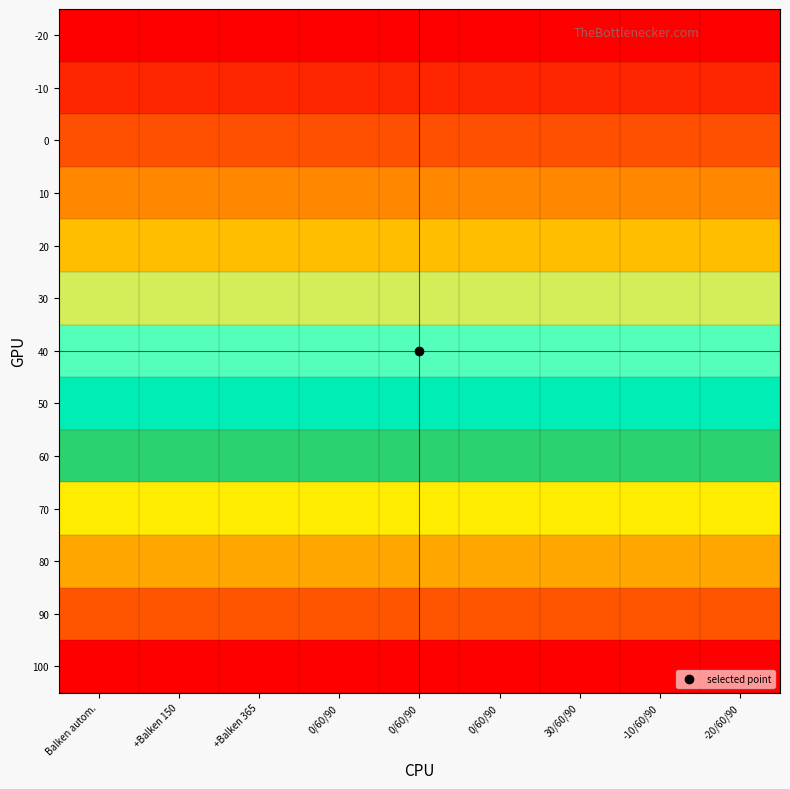

Reading left to right, extract all data points from this chart.

-20: Balken autom.=-20	+Balken 150=-20	+Balken 365=-20	0/60/90=-20	0/60/90=-20	0/60/90=-20	30/60/90=-20	-10/60/90=-20	-20/60/90=-20
-10: Balken autom.=-10	+Balken 150=-10	+Balken 365=-10	0/60/90=-10	0/60/90=-10	0/60/90=-10	30/60/90=-10	-10/60/90=-10	-20/60/90=-10
0: Balken autom.=0	+Balken 150=0	+Balken 365=0	0/60/90=0	0/60/90=0	0/60/90=0	30/60/90=0	-10/60/90=0	-20/60/90=0
10: Balken autom.=10	+Balken 150=10	+Balken 365=10	0/60/90=10	0/60/90=10	0/60/90=10	30/60/90=10	-10/60/90=10	-20/60/90=10
20: Balken autom.=20	+Balken 150=20	+Balken 365=20	0/60/90=20	0/60/90=20	0/60/90=20	30/60/90=20	-10/60/90=20	-20/60/90=20
30: Balken autom.=30	+Balken 150=30	+Balken 365=30	0/60/90=30	0/60/90=30	0/60/90=30	30/60/90=30	-10/60/90=30	-20/60/90=30
40: Balken autom.=40	+Balken 150=40	+Balken 365=40	0/60/90=40	0/60/90=40	0/60/90=40	30/60/90=40	-10/60/90=40	-20/60/90=40
50: Balken autom.=50	+Balken 150=50	+Balken 365=50	0/60/90=50	0/60/90=50	0/60/90=50	30/60/90=50	-10/60/90=50	-20/60/90=50
60: Balken autom.=60	+Balken 150=60	+Balken 365=60	0/60/90=60	0/60/90=60	0/60/90=60	30/60/90=60	-10/60/90=60	-20/60/90=60
70: Balken autom.=70	+Balken 150=70	+Balken 365=70	0/60/90=70	0/60/90=70	0/60/90=70	30/60/90=70	-10/60/90=70	-20/60/90=70
80: Balken autom.=80	+Balken 150=80	+Balken 365=80	0/60/90=80	0/60/90=80	0/60/90=80	30/60/90=80	-10/60/90=80	-20/60/90=80
90: Balken autom.=90	+Balken 150=90	+Balken 365=90	0/60/90=90	0/60/90=90	0/60/90=90	30/60/90=90	-10/60/90=90	-20/60/90=90
100: Balken autom.=100	+Balken 150=100	+Balken 365=100	0/60/90=100	0/60/90=100	0/60/90=100	30/60/90=100	-10/60/90=100	-20/60/90=100